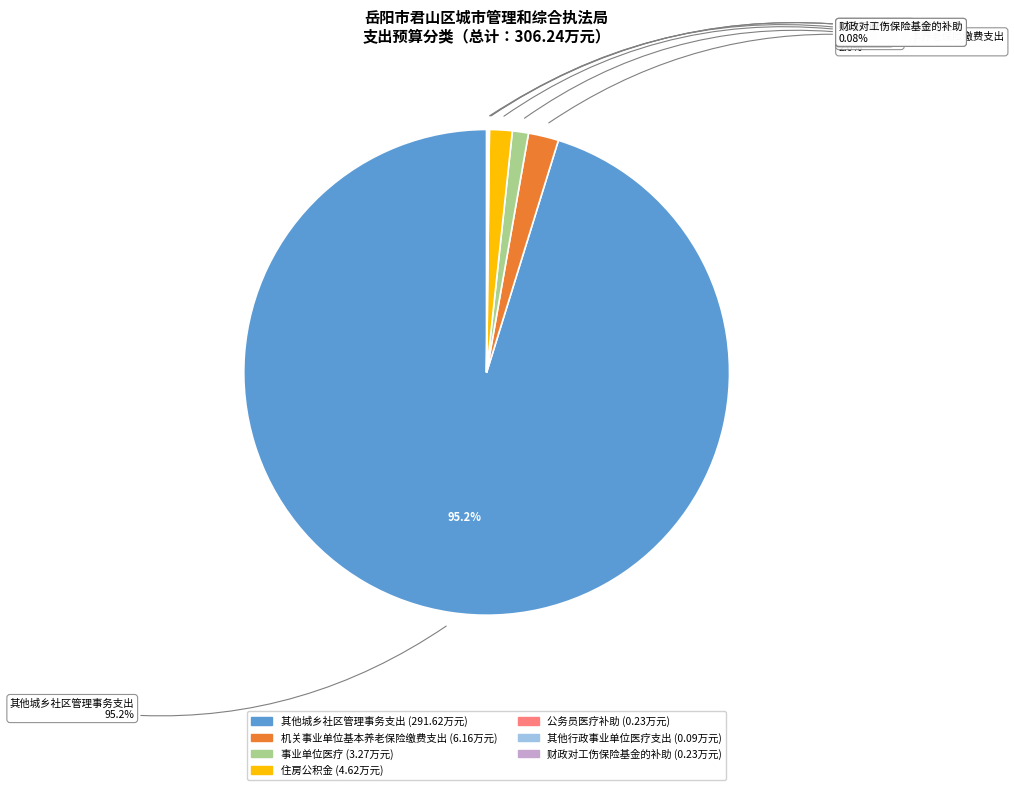

Count the number of slices in the pie.

7